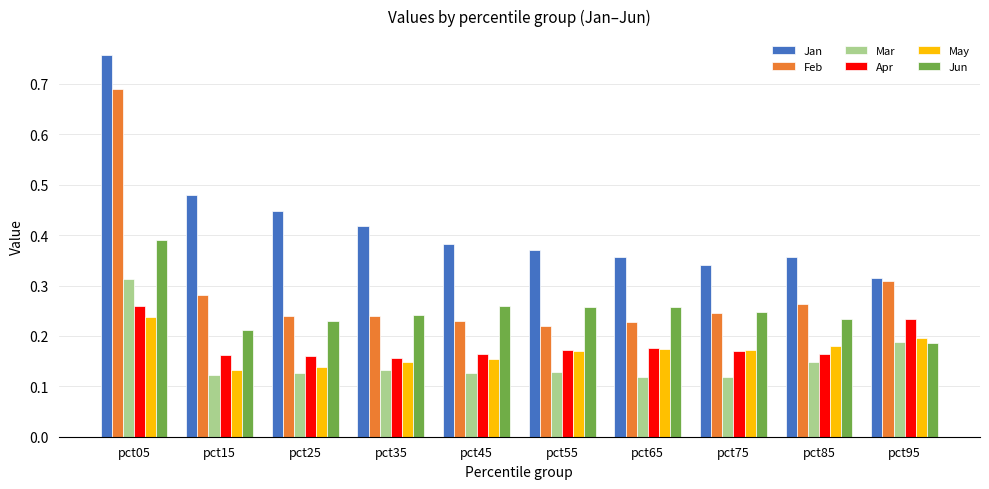

What is the total value across all series at pct45?

1.3